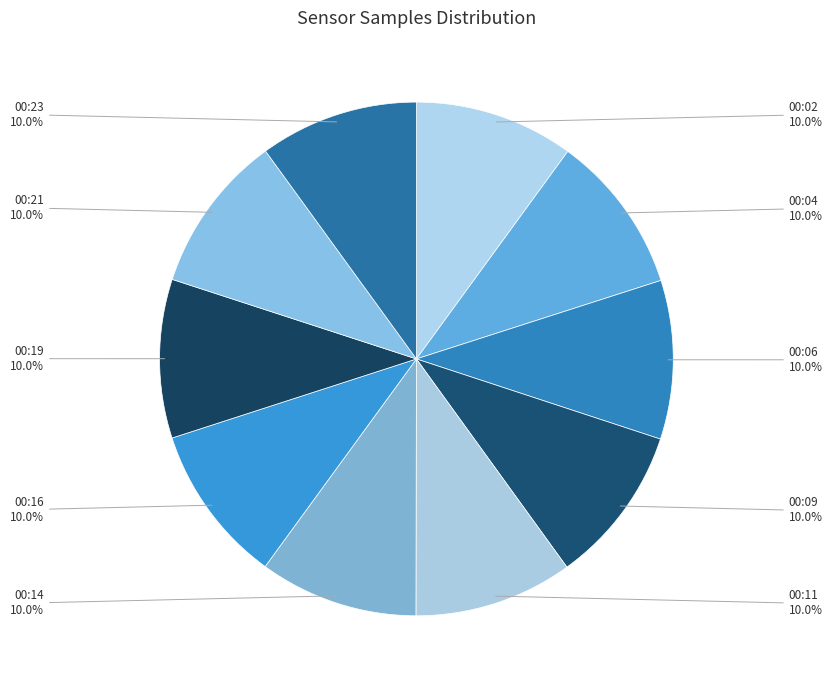

How many slices are in this pie chart?

10